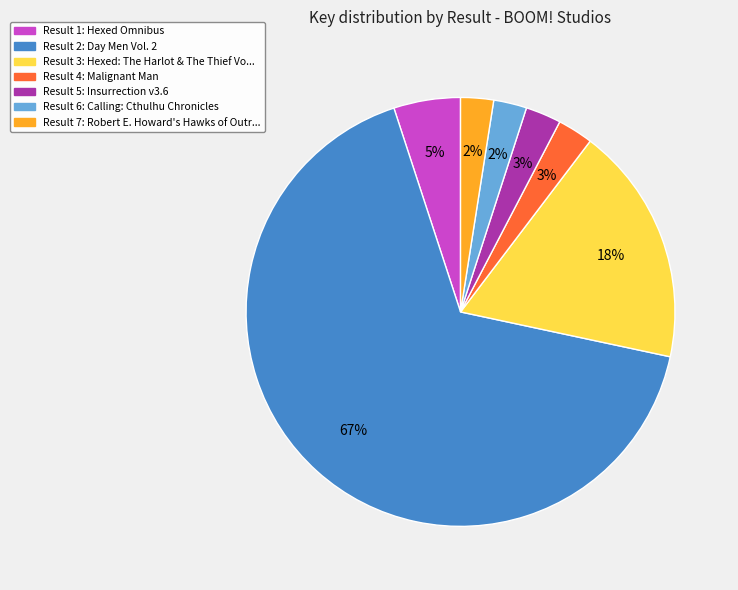

Is there a majority slice in this chart?

Yes